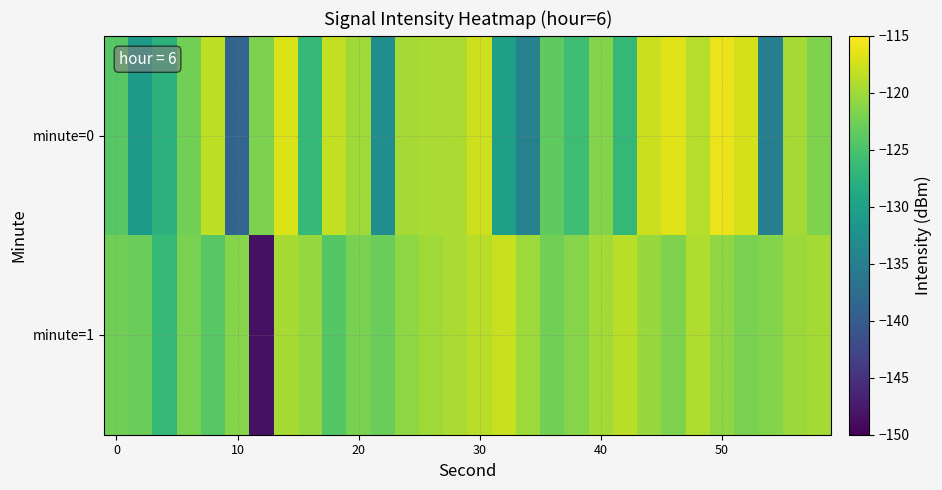

Reading left to right, extract all data points from this chart.

minute=0: -124.1	-130.9	-127.5	-122.5	-118.4	-138.6	-121.9	-117.0	-126.5	-118.2	-120.0	-132.9	-119.7	-119.5	-119.4	-117.7	-130.2	-134.6	-123.6	-125.8	-121.6	-126.7	-117.9	-116.7	-118.9	-116.0	-117.3	-135.0	-119.7	-121.7
minute=1: -122.6	-122.9	-126.5	-122.1	-124.1	-121.4	-148.4	-119.6	-120.5	-124.2	-122.0	-123.0	-121.0	-120.0	-119.5	-118.8	-117.9	-120.1	-122.5	-121.3	-119.8	-118.6	-120.4	-121.7	-119.2	-120.8	-122.1	-121.5	-120.3	-119.7